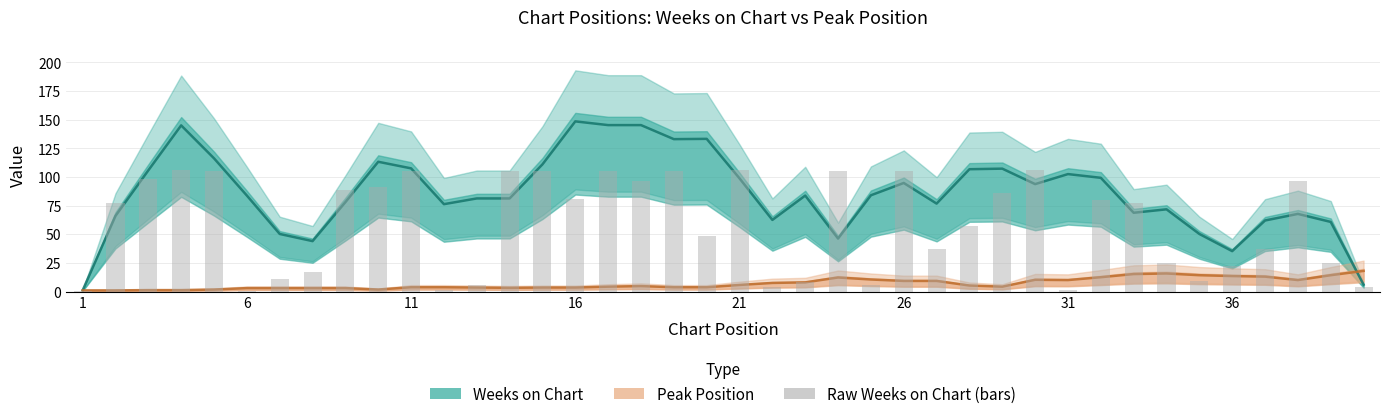

True or false: the data shows 51.2 at 17.

False